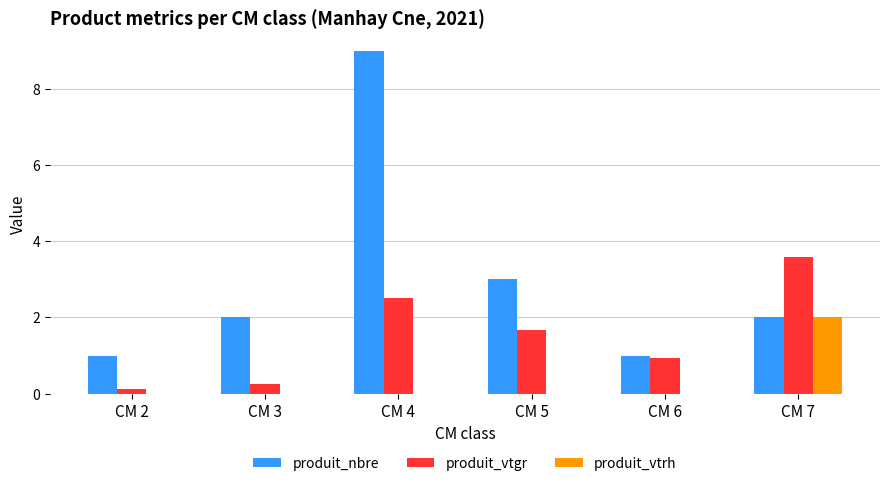

Which series has the largest range (max minus min)?

produit_nbre